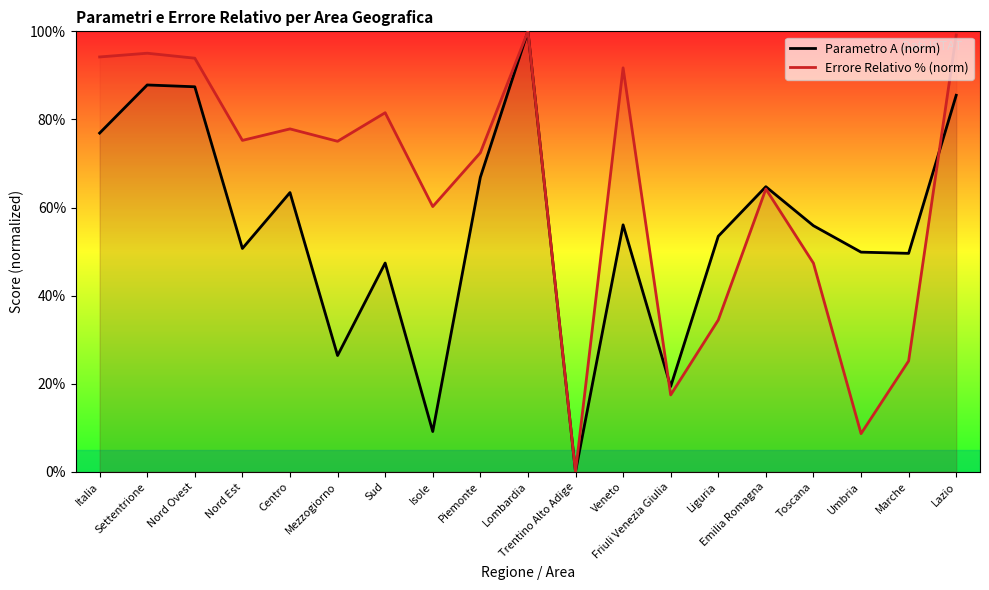

What is the average value of the Errore Relativo % (norm) series?

63.9